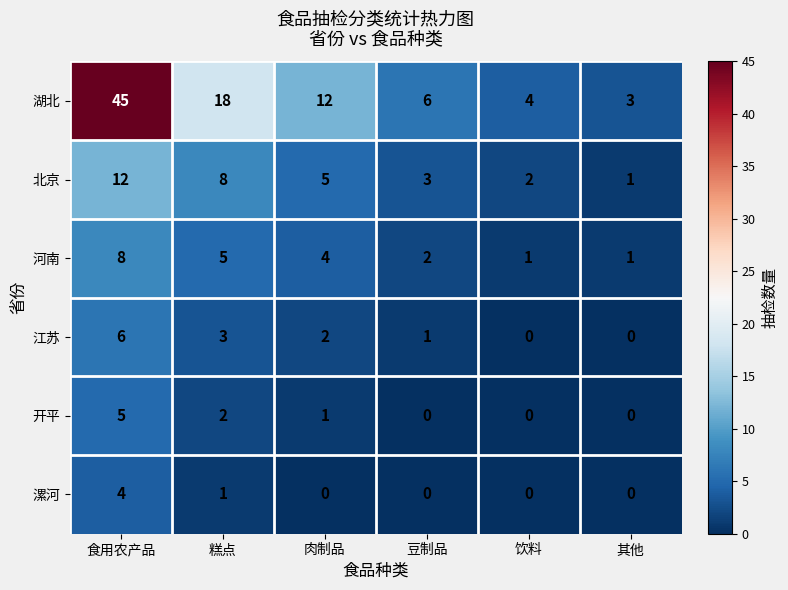

What is the sum of all 河南 values?

21